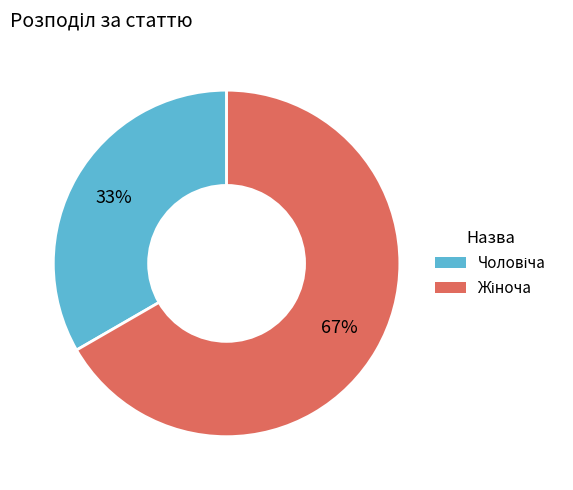

Is there any slice that represents more than half of the pie?

Yes